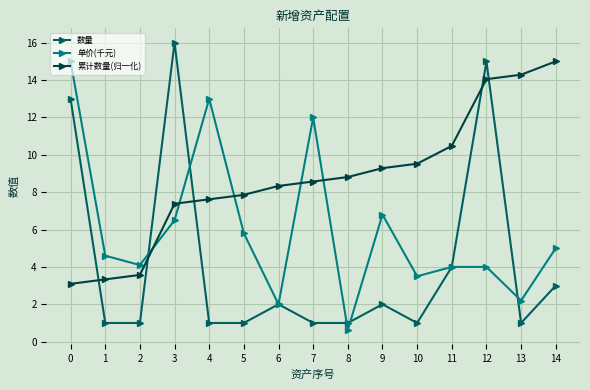

Reading left to right, extract all data points from this chart.

数量: 0=13.0	1=1.0	2=1.0	3=16.0	4=1.0	5=1.0	6=2.0	7=1.0	8=1.0	9=2.0	10=1.0	11=4.0	12=15.0	13=1.0	14=3.0
单价(千元): 0=15.0	1=4.6	2=4.1	3=6.5	4=13.0	5=5.8	6=2.0	7=12.0	8=0.6	9=6.8	10=3.5	11=4.0	12=4.0	13=2.2	14=5.0
累计数量(归一化): 0=3.1	1=3.3	2=3.6	3=7.4	4=7.6	5=7.9	6=8.3	7=8.6	8=8.8	9=9.3	10=9.5	11=10.5	12=14.0	13=14.3	14=15.0